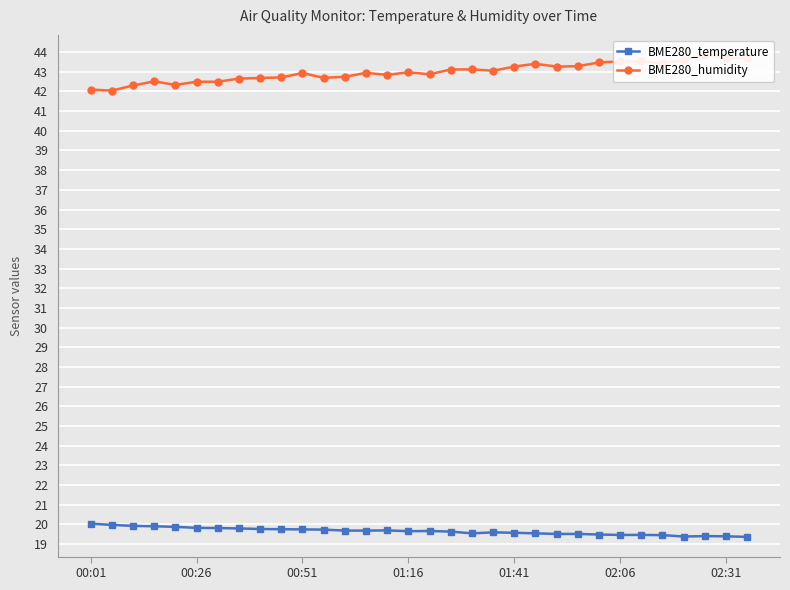

True or false: BME280_temperature and BME280_humidity intersect in this chart.

False